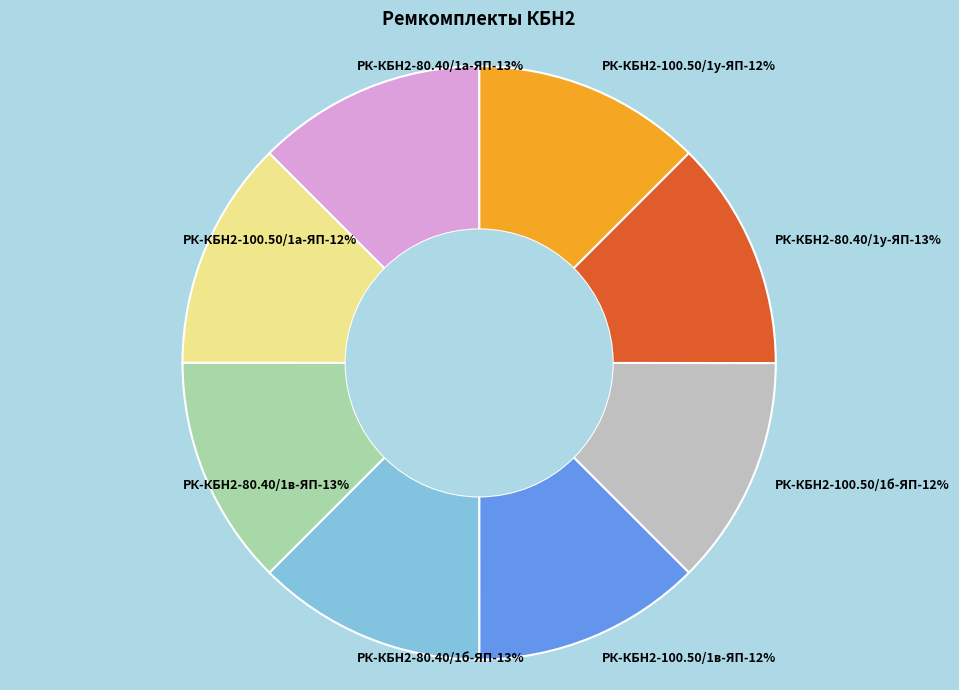

To the nearest percent, what portion does РК-КБН2-80.40/1у-ЯП represent?

13%